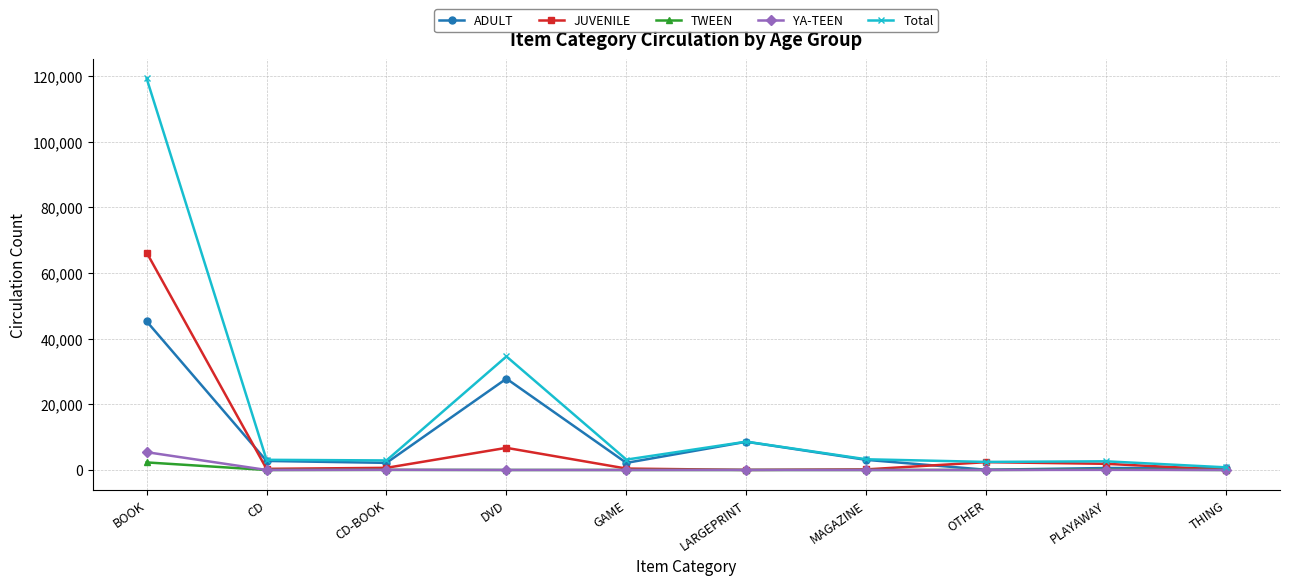

At how many categories does at least one series exceed 37624?

1